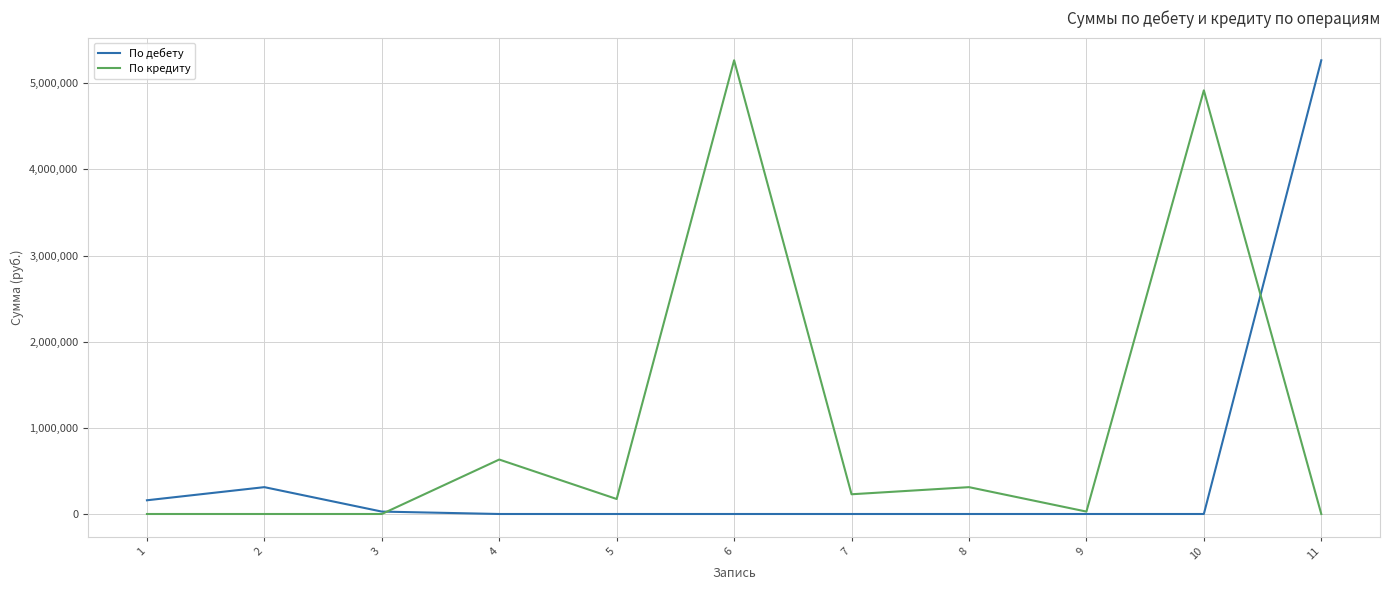

What is the total value across all series at 5?

174105.1